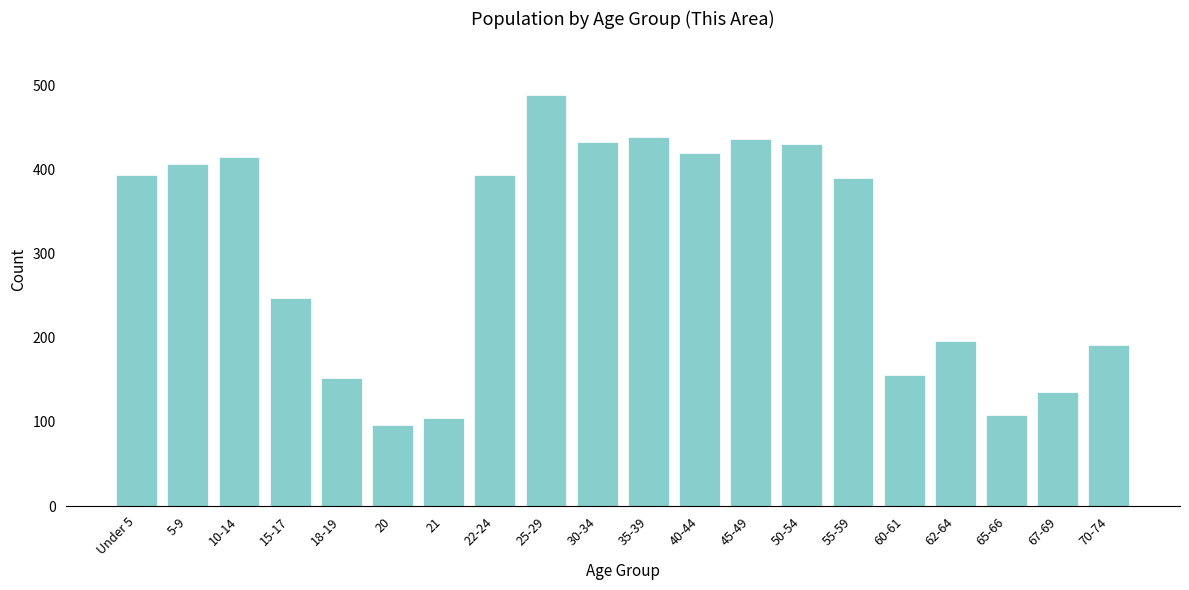

Which label corresponds to the largest value in the chart?

25-29